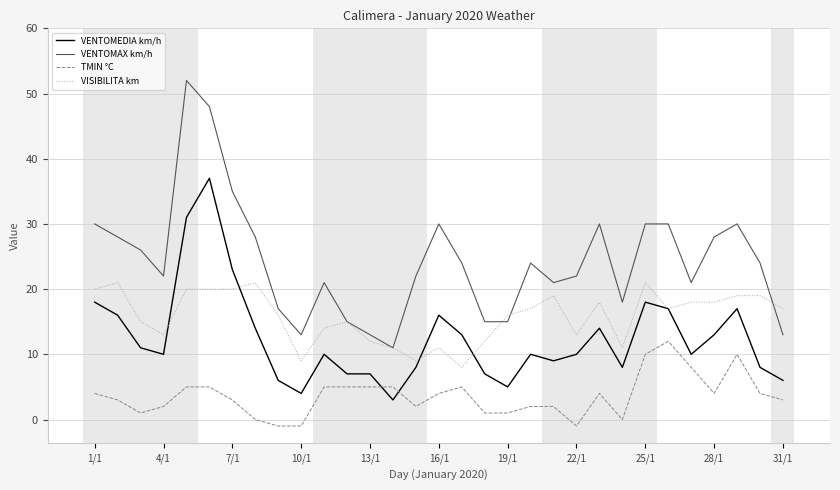

Does the chart display data point markers on the line(s)?

No